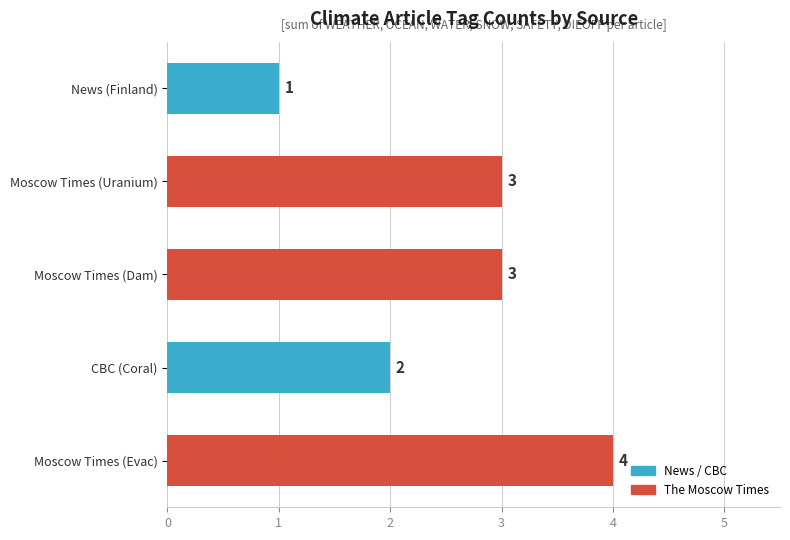

What is the change in value from News (Finland) to Moscow Times (Dam)?

+2